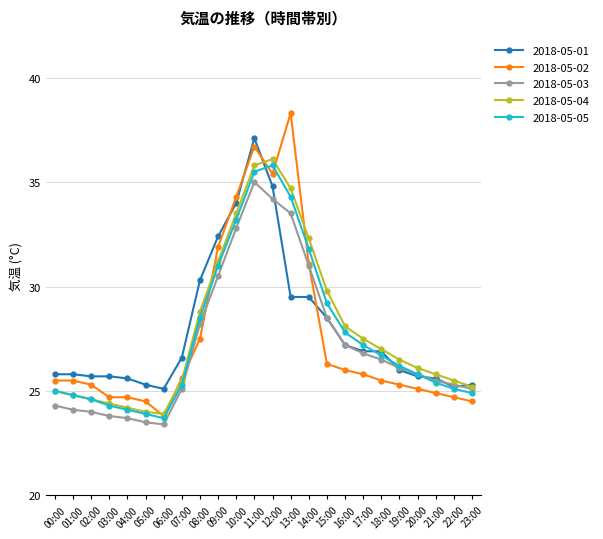

At how many categories does at least one series exceed 29?

8